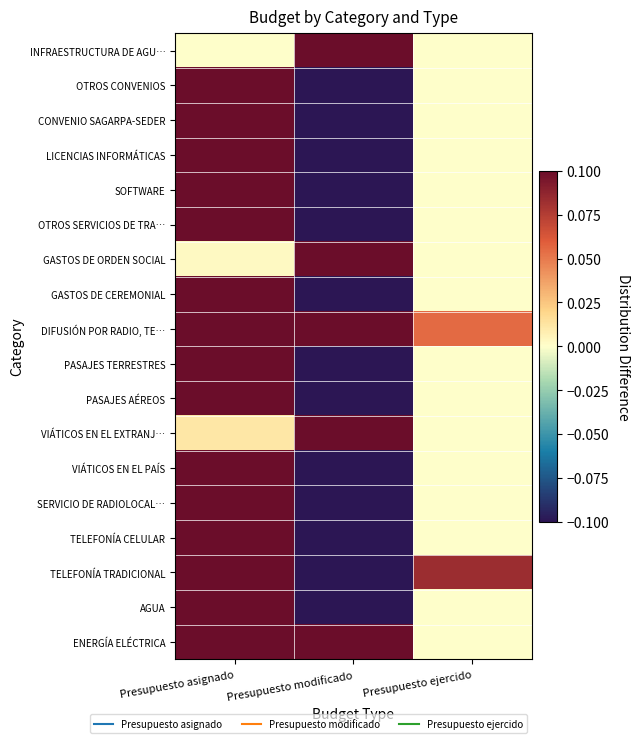

At which category does the chart reach its peak across all series?

Presupuesto modificado